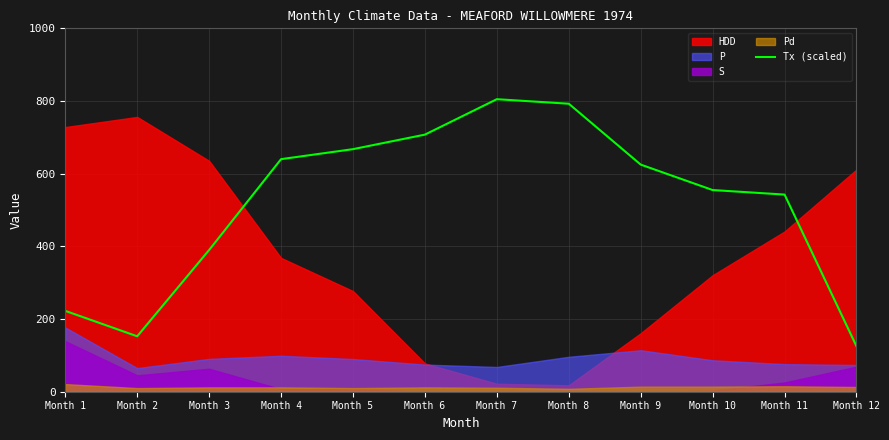

What is the minimum value for Tx (scaled)?

125.0